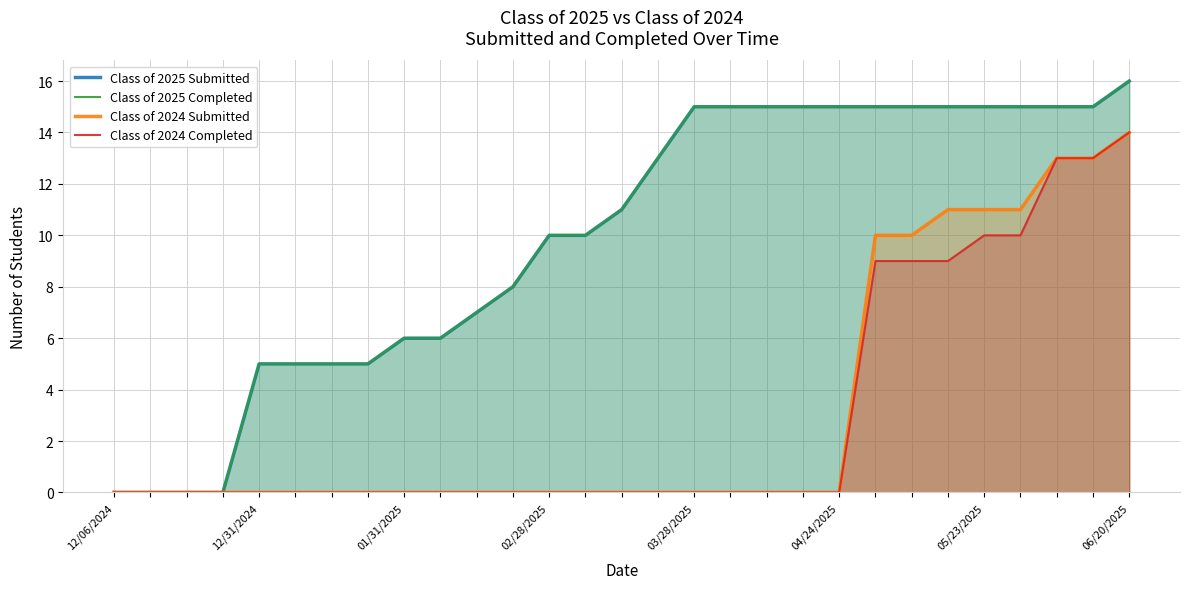

What is the sum of all Class of 2024 Completed values?

87